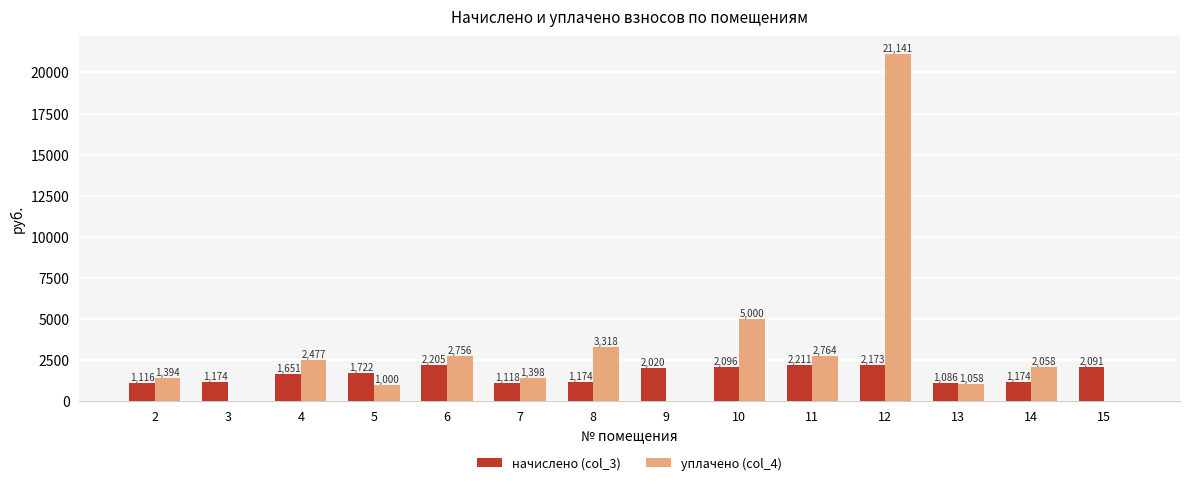

What is the difference between the уплачено (col_4) values at 2 and 7?

3.7